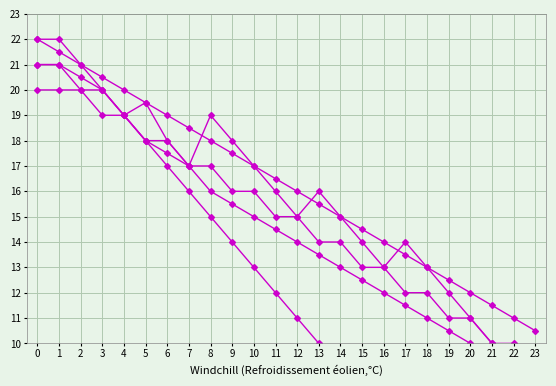

Read the Serie 5 value at 11.

14.5